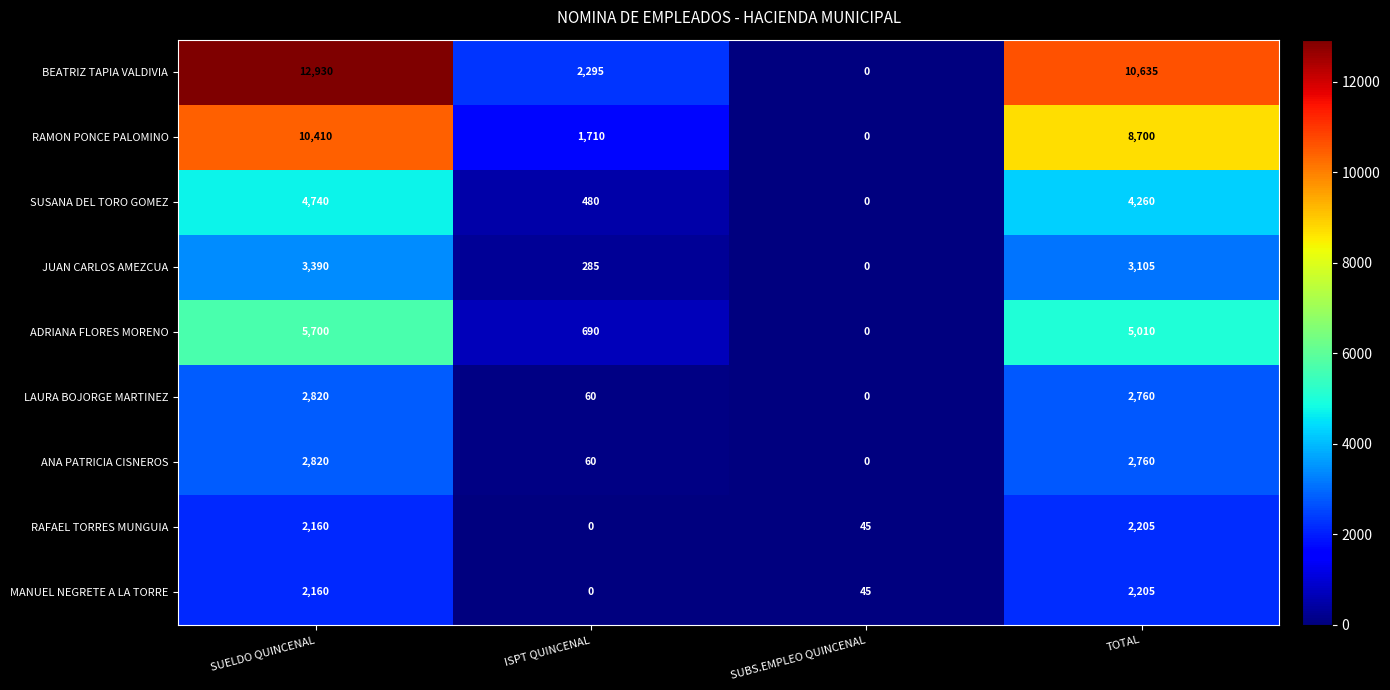

Which series has the largest total across all categories?

BEATRIZ TAPIA VALDIVIA